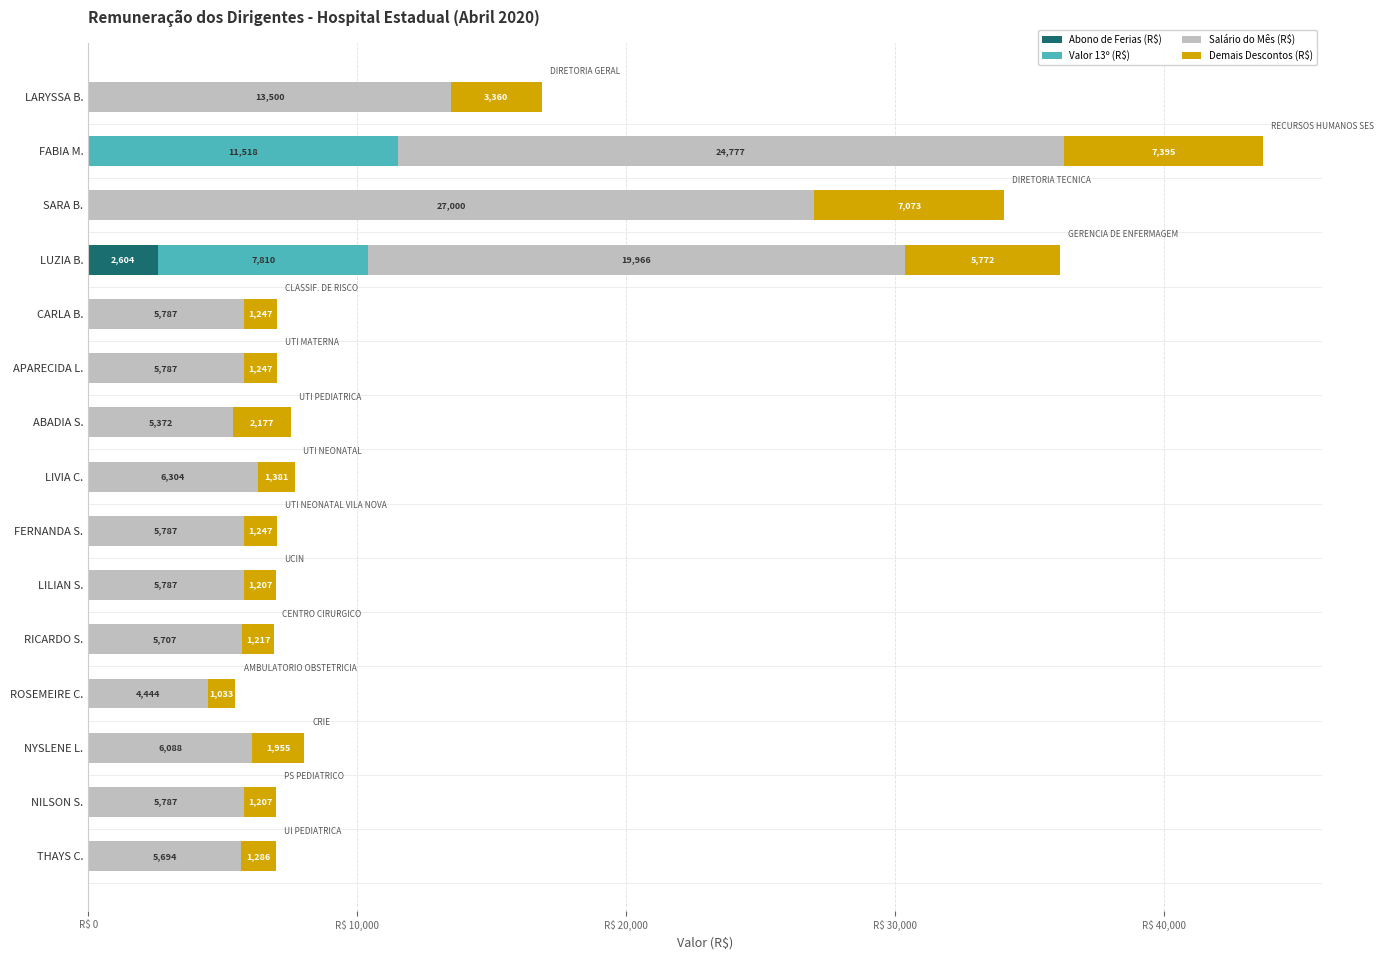

At which category is the sum across all series the highest?

FABIA M.